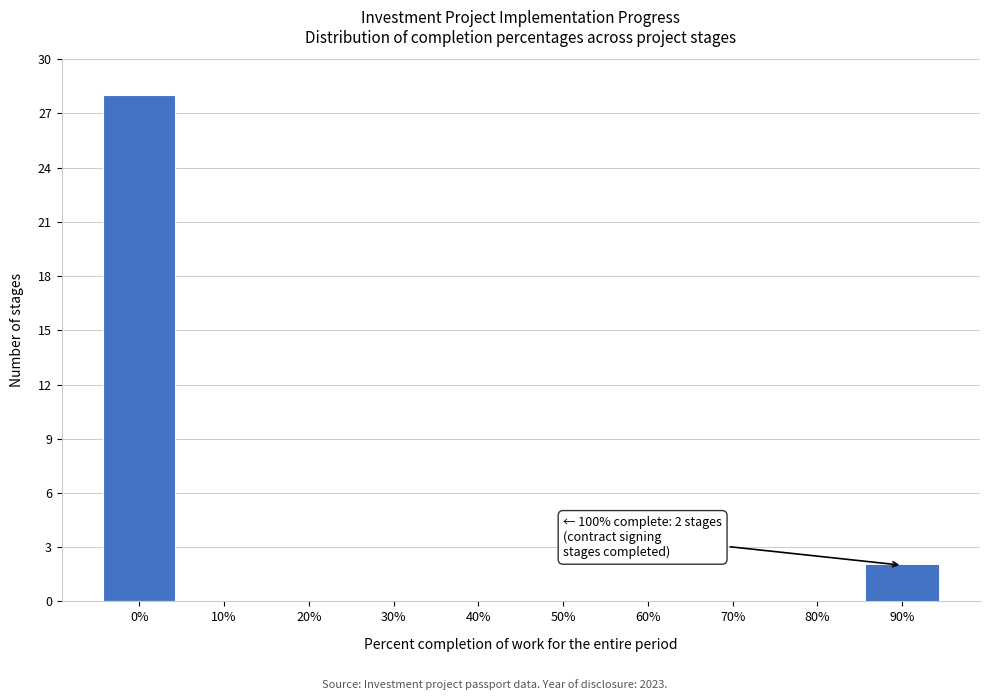

Reading left to right, list all the values displayed in this chart.

0%=28	10%=0	20%=0	30%=0	40%=0	50%=0	60%=0	70%=0	80%=0	90%=2